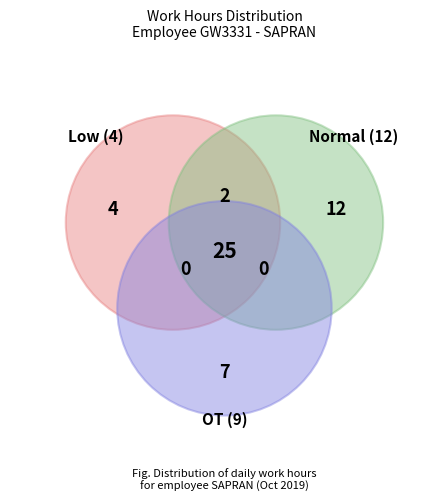

True or false: 7 accounts for 18% of the total.

False